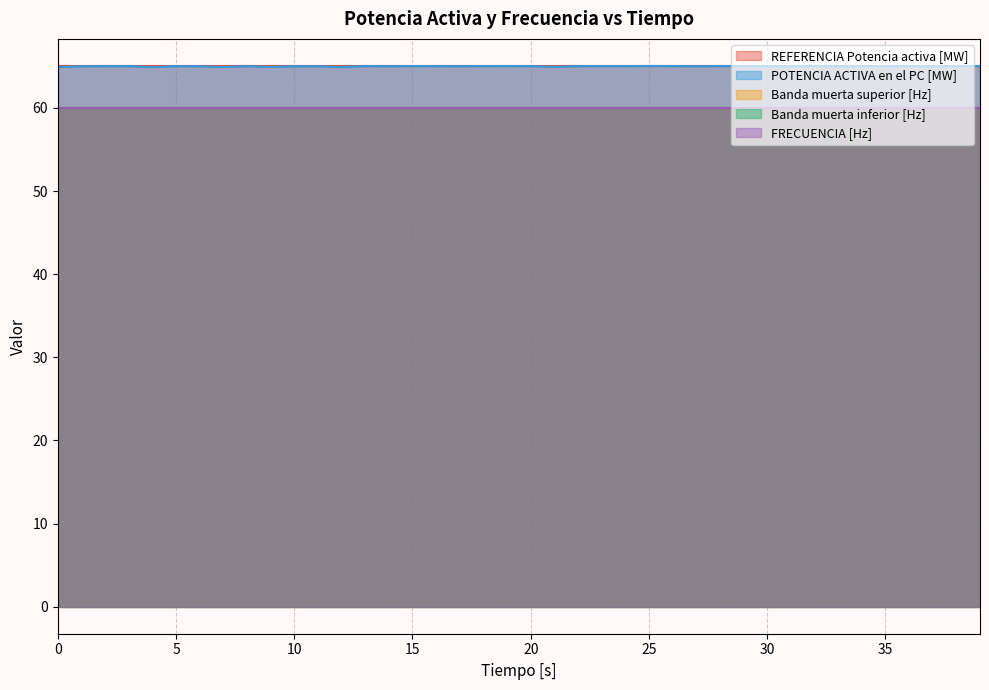

Read the REFERENCIA Potencia activa [MW] value at 30.

65.0